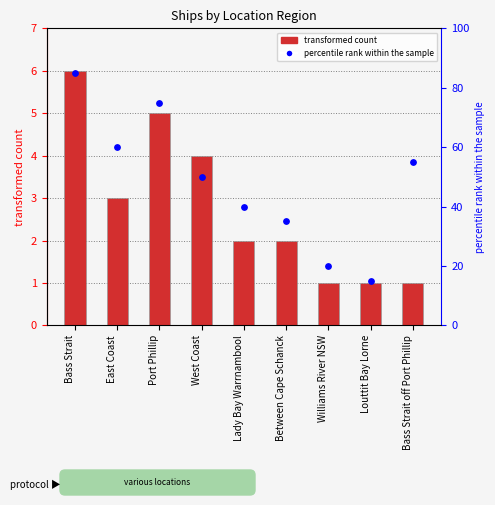

Which series reaches the maximum Y coordinate?

percentile rank within the sample